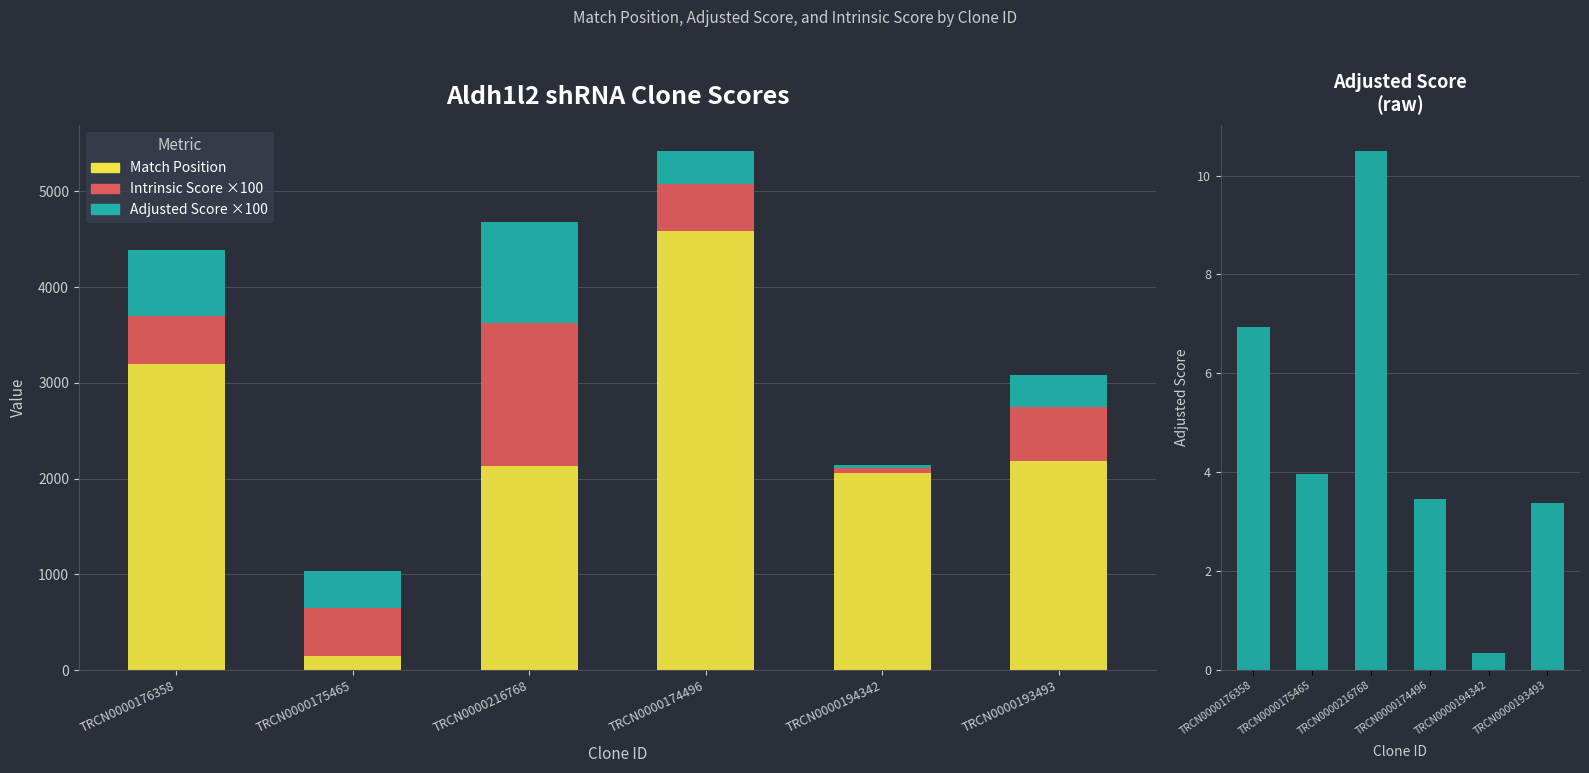

At which label does Adjusted Score first exceed 3?

TRCN0000176358